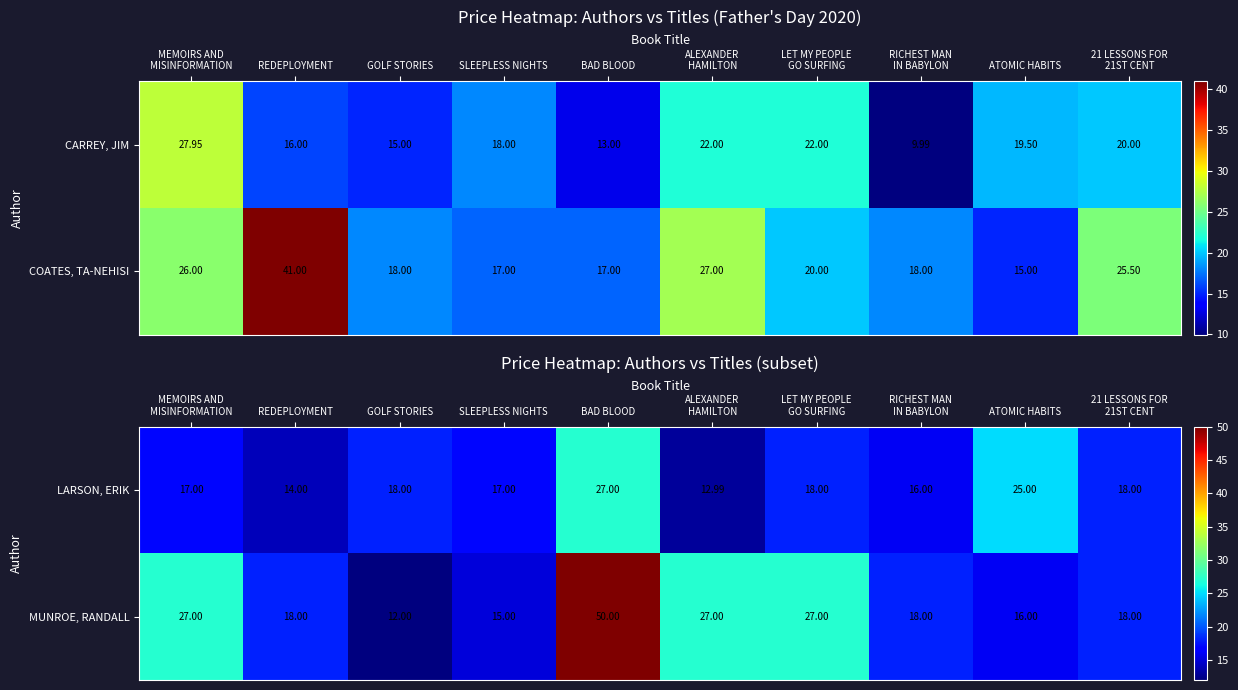

How many data points in MUNROE, RANDALL are above 18?

4